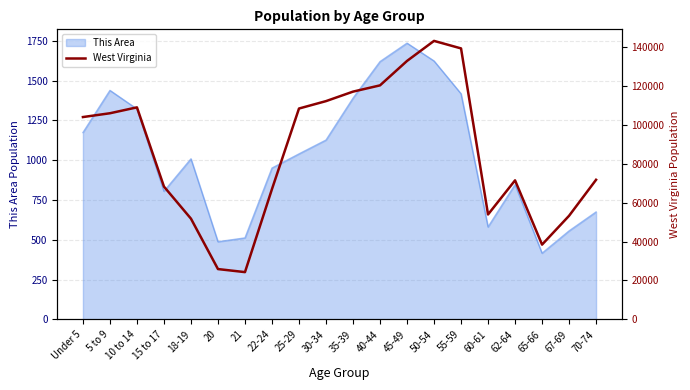

What is the value of the 9th point from the left?

108444